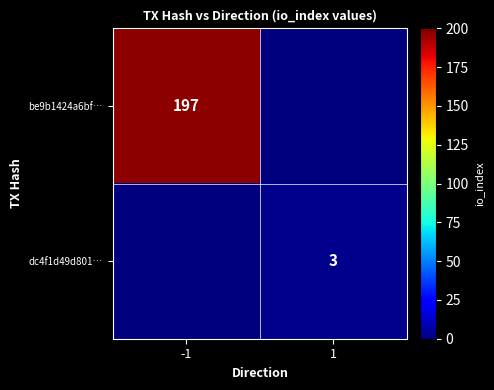

The dc4f1d49d801… series shows 3 at 1. True or false?

True